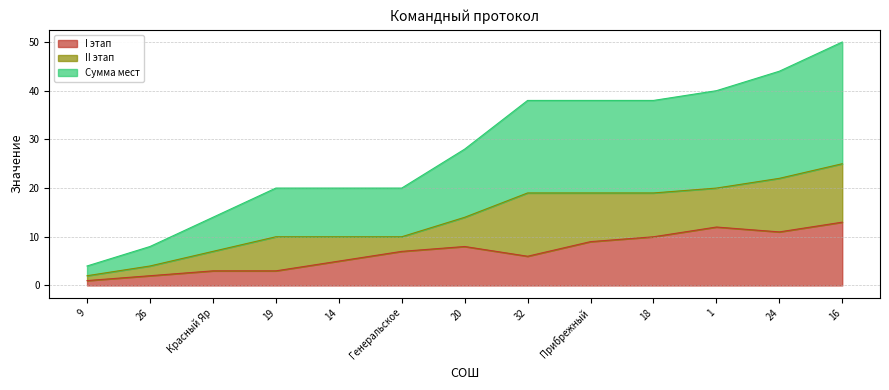

List the labels in order of Сумма мест value, largest first.

16, 24, 1, 32, Прибрежный, 18, 20, 19, 14, Генеральское, Красный Яр, 26, 9